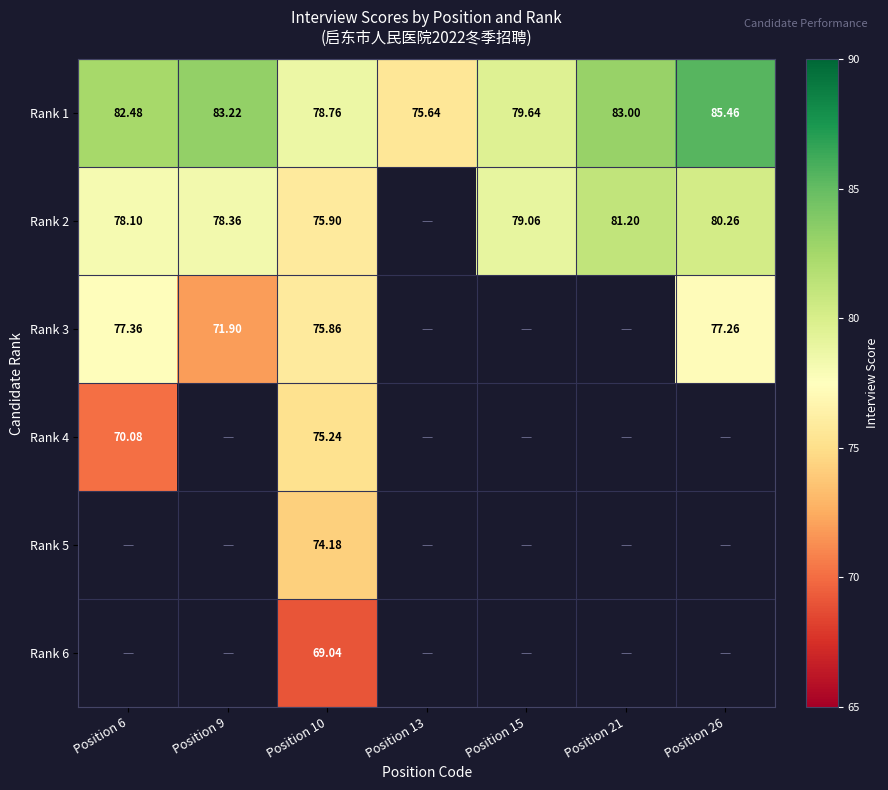

Is the value of Rank 1 at Position 10 greater than the value of Rank 3 at Position 26?

Yes